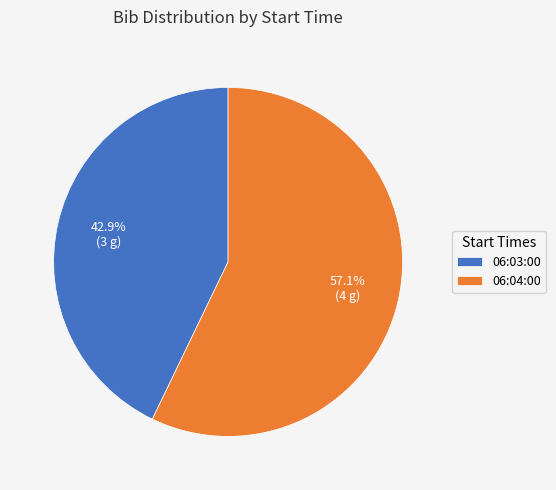

To the nearest percent, what percentage of the pie is 06:03:00?

43%